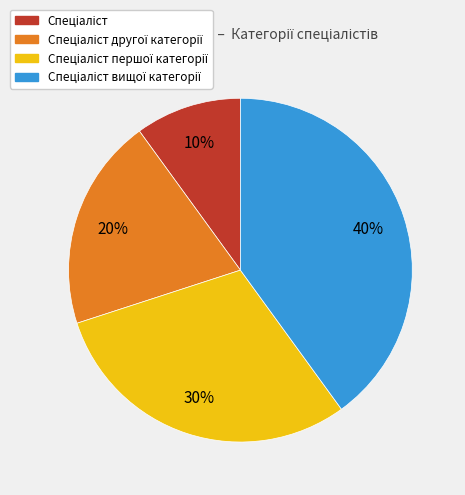

To the nearest percent, what is the average slice percentage?

25%